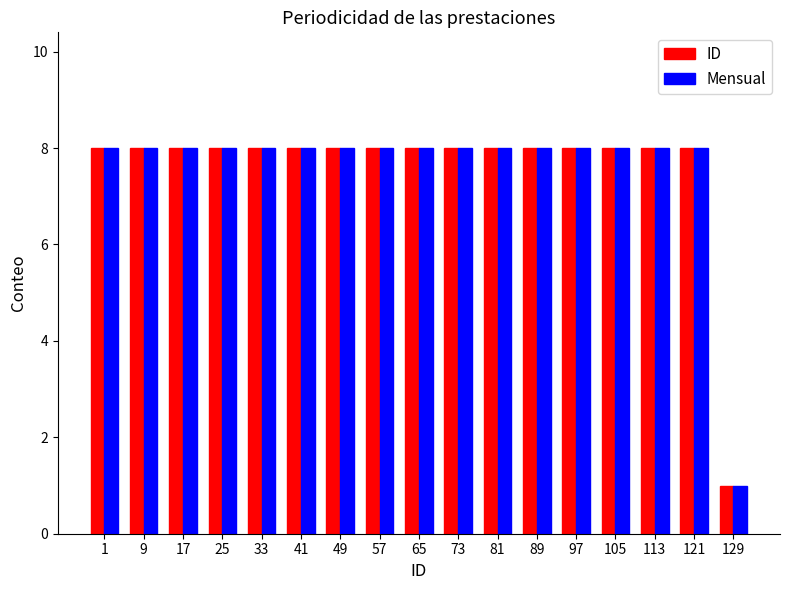

What is the average value of the Mensual series?

8